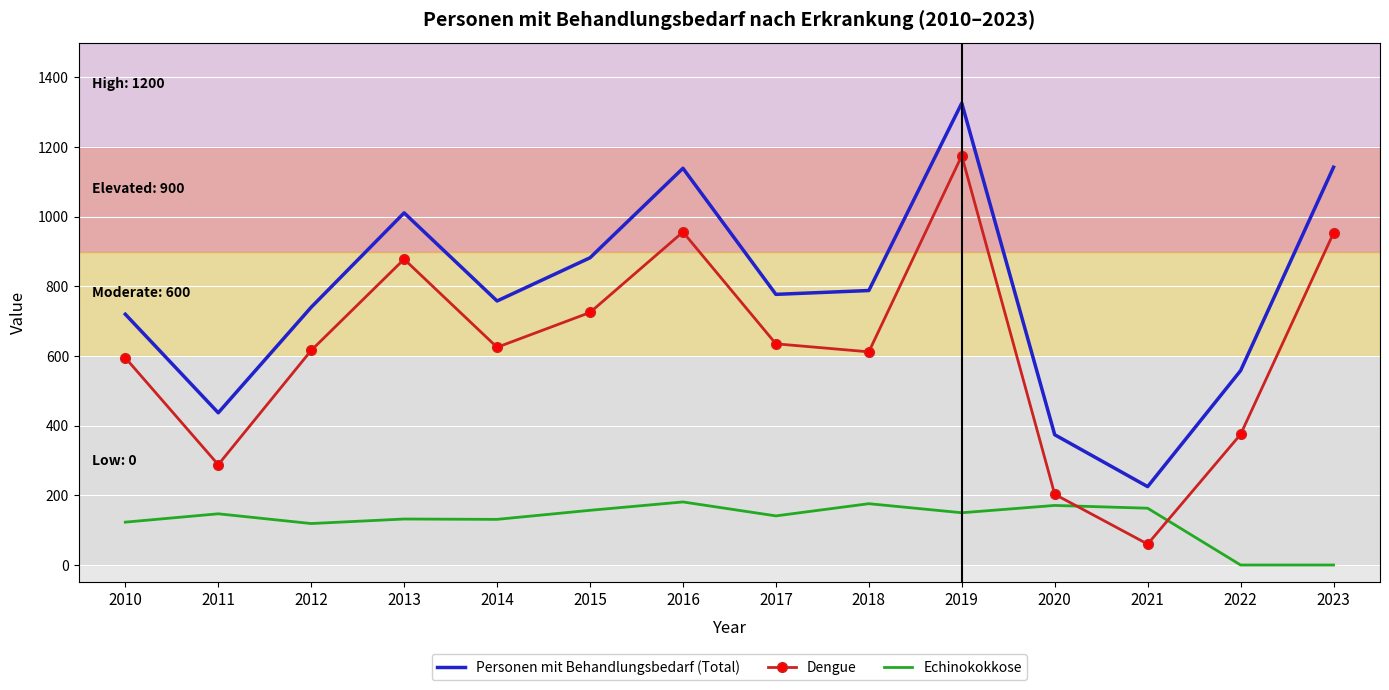

What is the difference between the maximum and minimum values in the Personen mit Behandlungsbedarf (Total) series?

1101